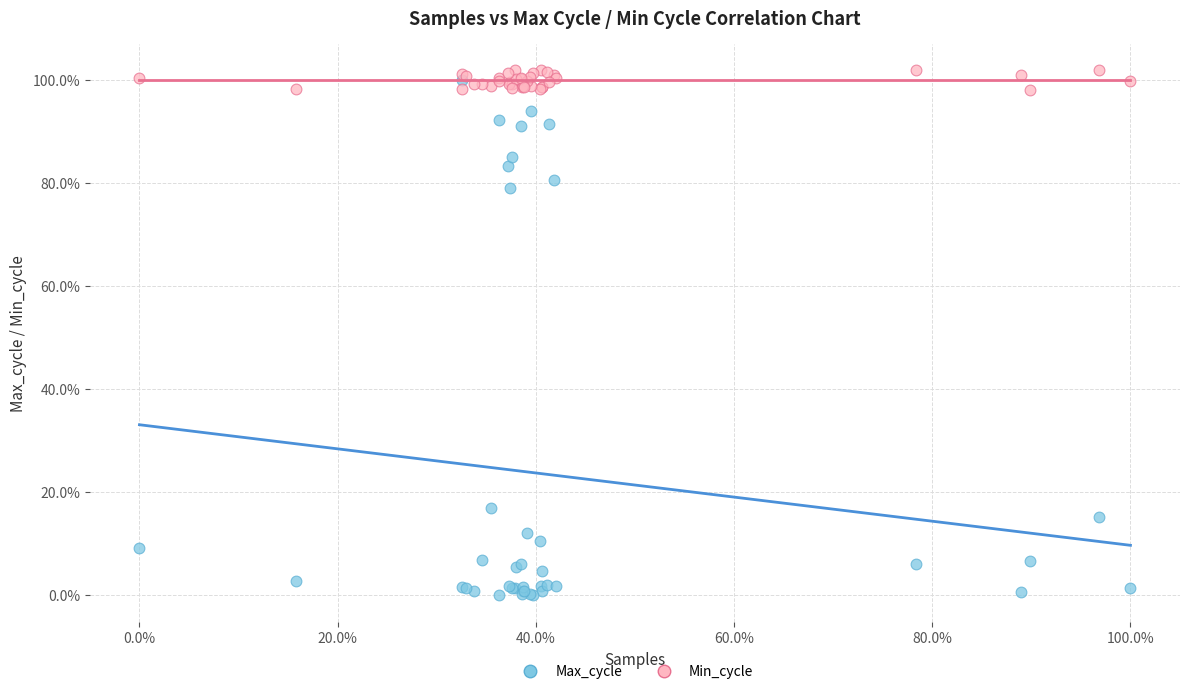

Which series has the largest Y range (max minus min)?

Max_cycle